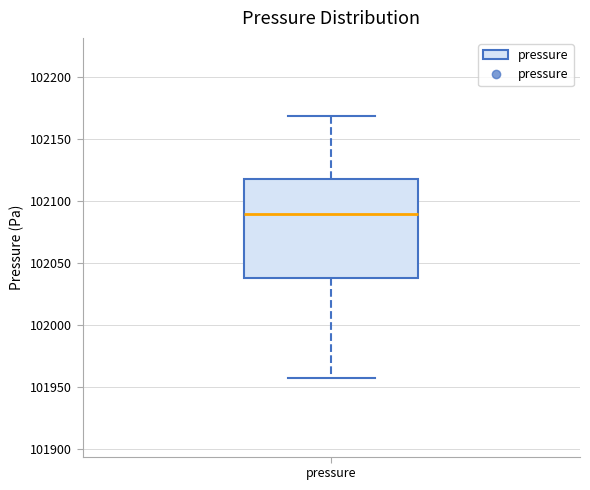

Where does the upper whisker of the box for pressure end on the y-axis? The values are not printed on the chart, so give them approximately, as read against the axis.

102170